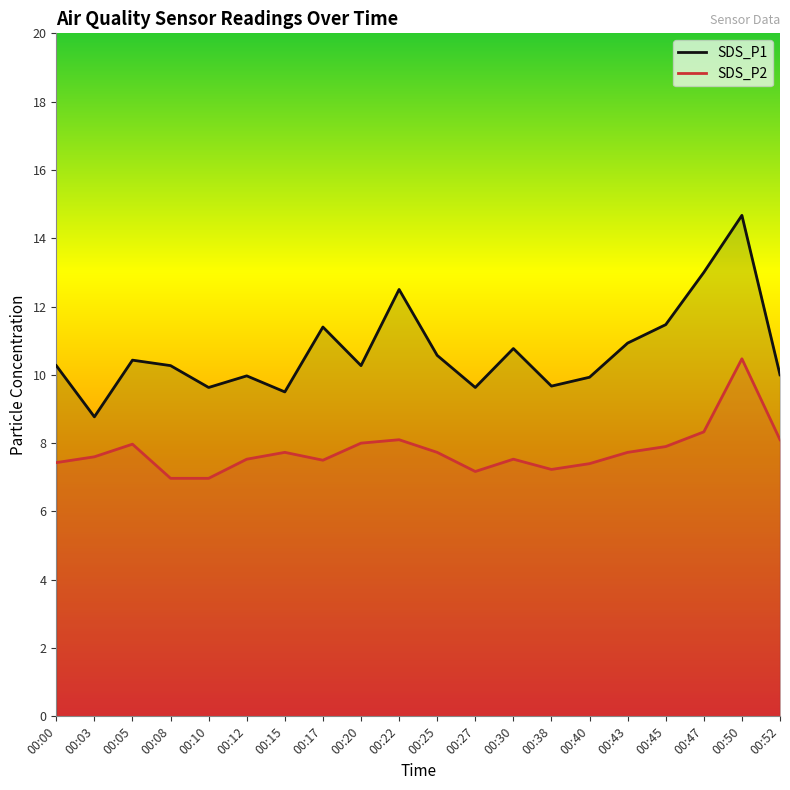

Where is SDS_P1 nearest to the value 11?

00:43